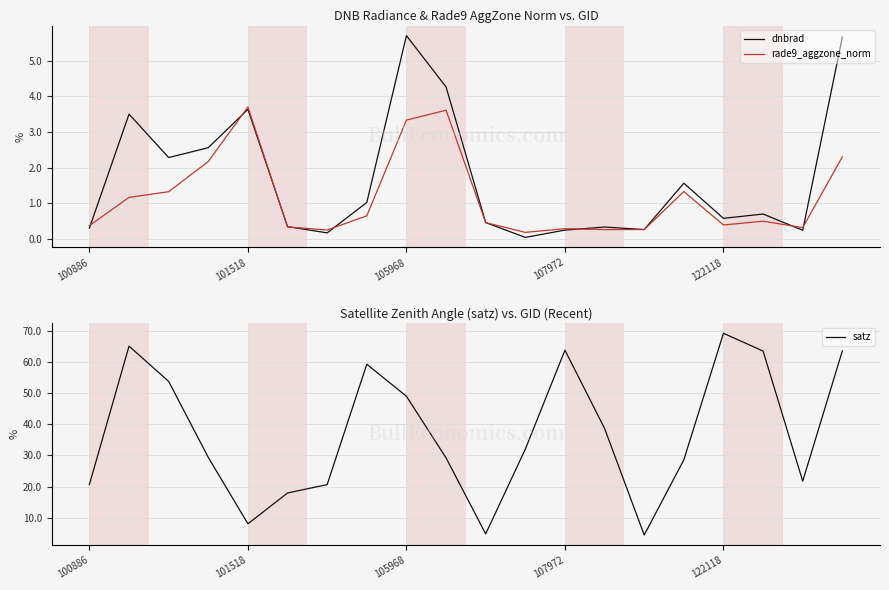

How many interior local valleys does the rade9_aggzone_norm series have?

4